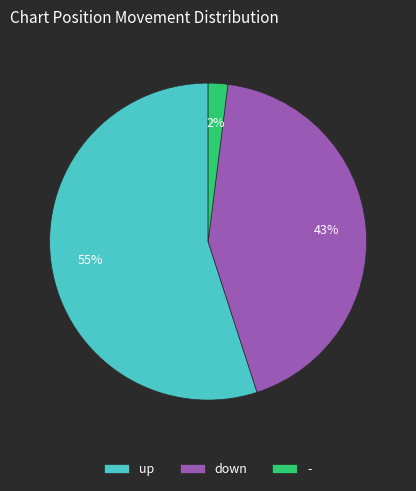

Count the number of slices in the pie.

3